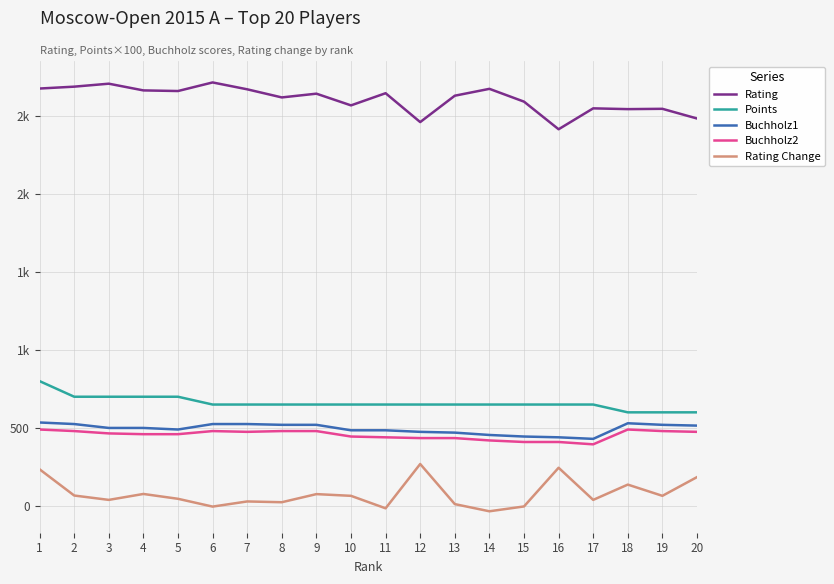

What is the difference between the maximum and second lowest values in the Points series?

200